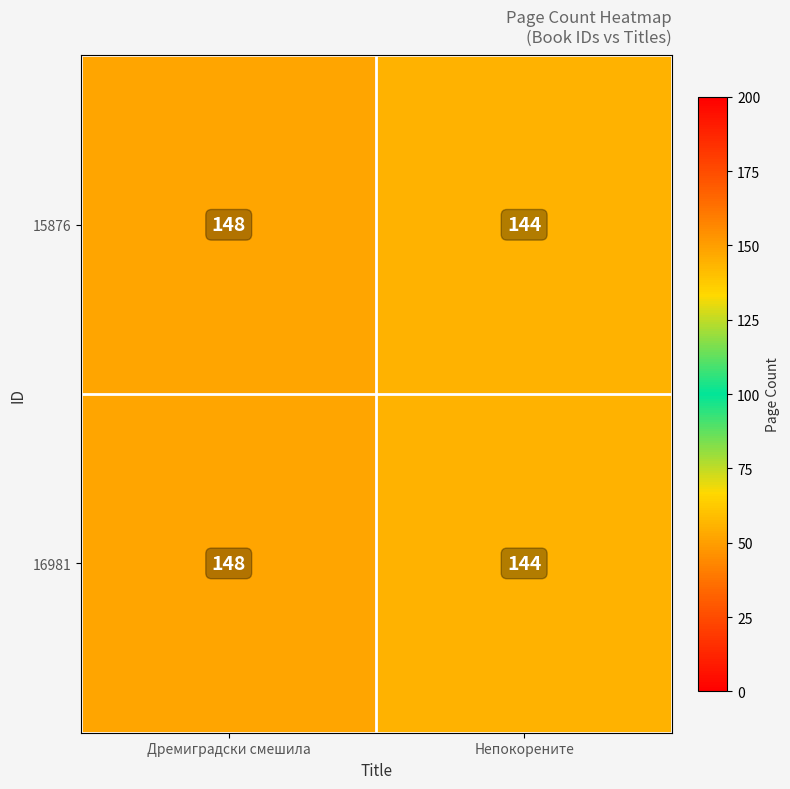

True or false: 15876 has a value of 144 at Непокорените.

True